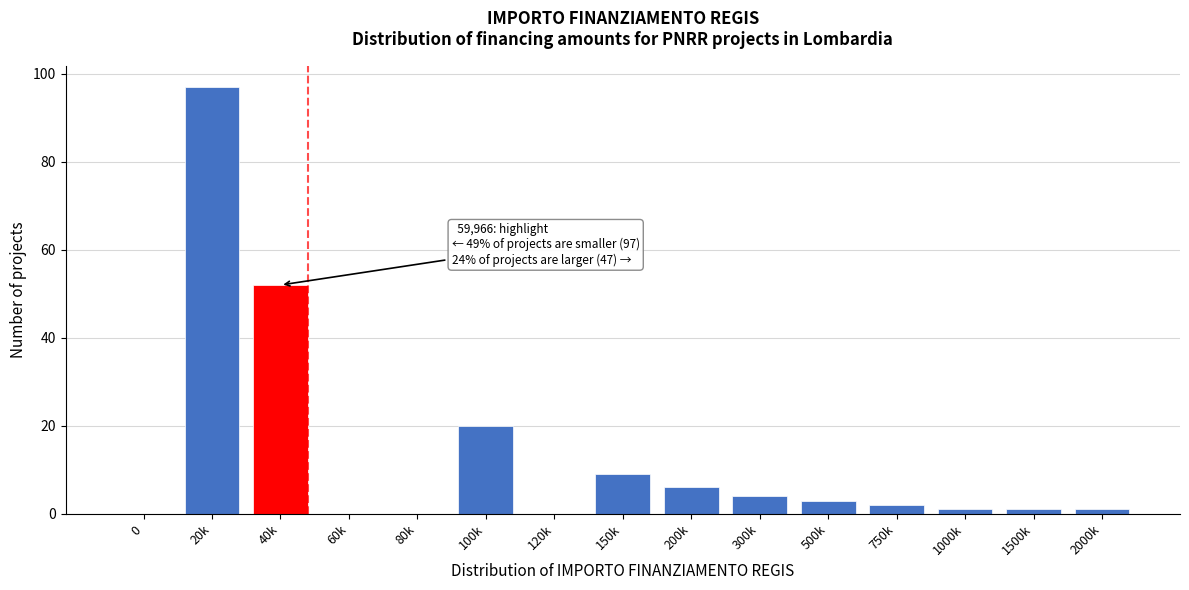

Reading right to left, transcribe all the data shown in this chart.

2000k=1	1500k=1	1000k=1	750k=2	500k=3	300k=4	200k=6	150k=9	120k=0	100k=20	80k=0	60k=0	40k=52	20k=97	0=0